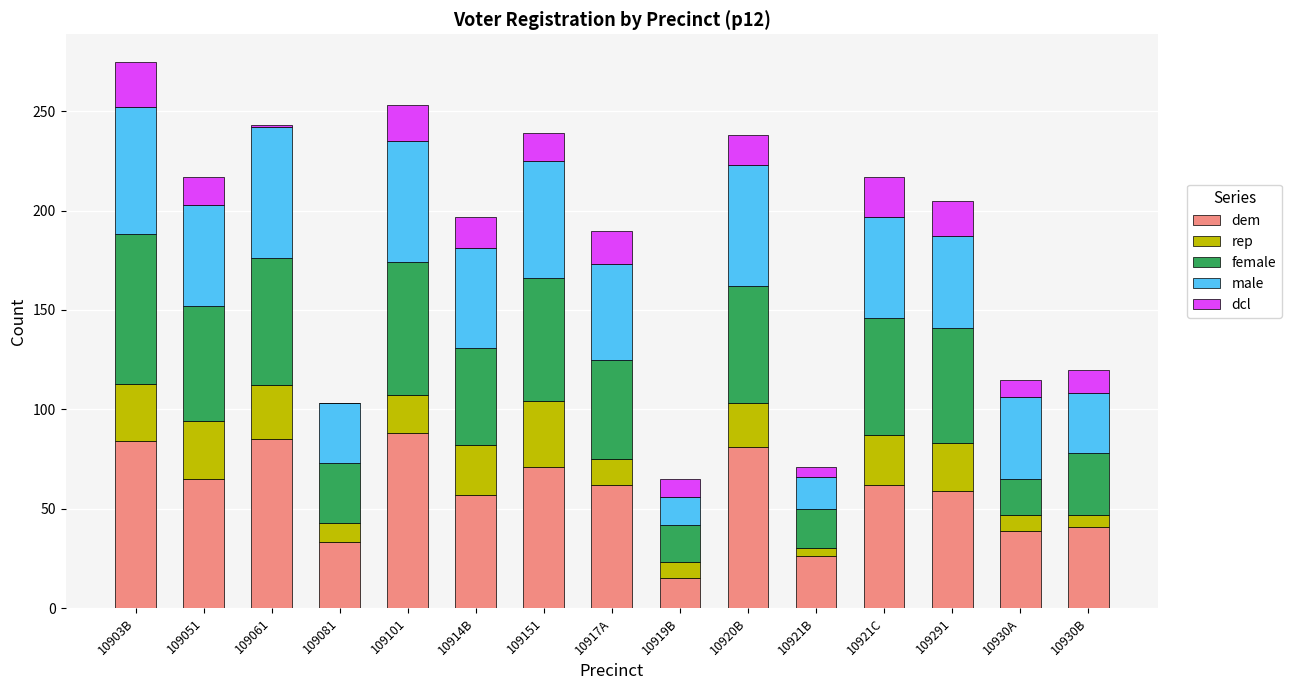

What is the total value across all series at 10921C?

217